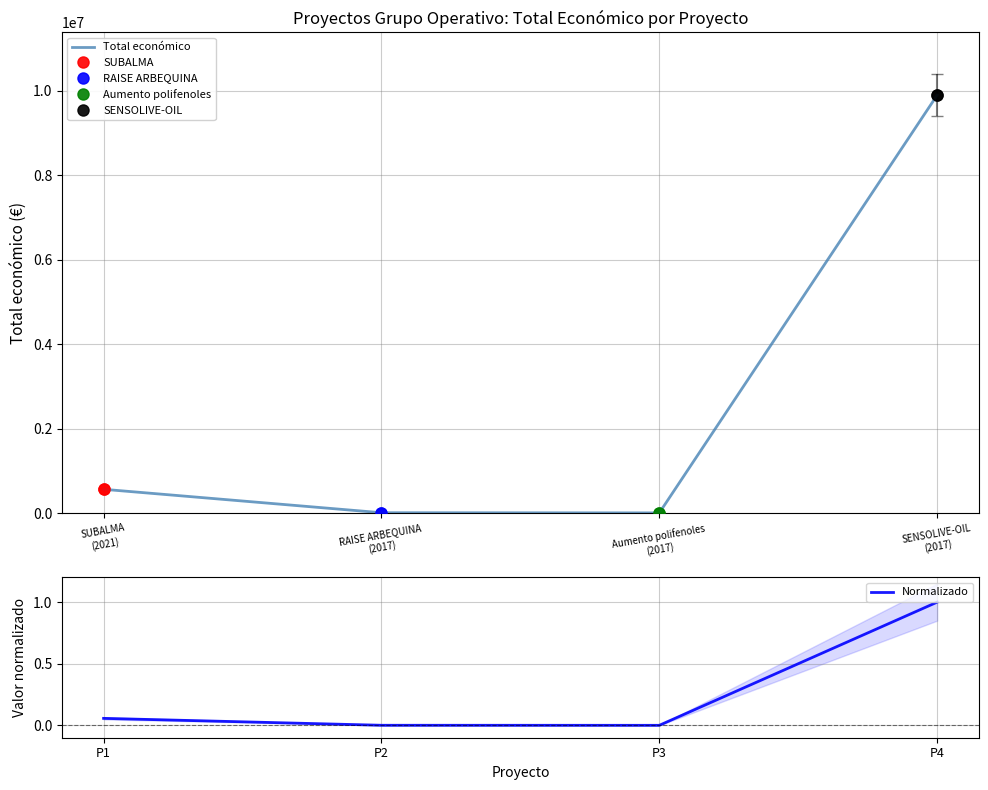

The value of Total económico at SENSOLIVE-OIL
(2017) is 13681578.1. True or false?

False